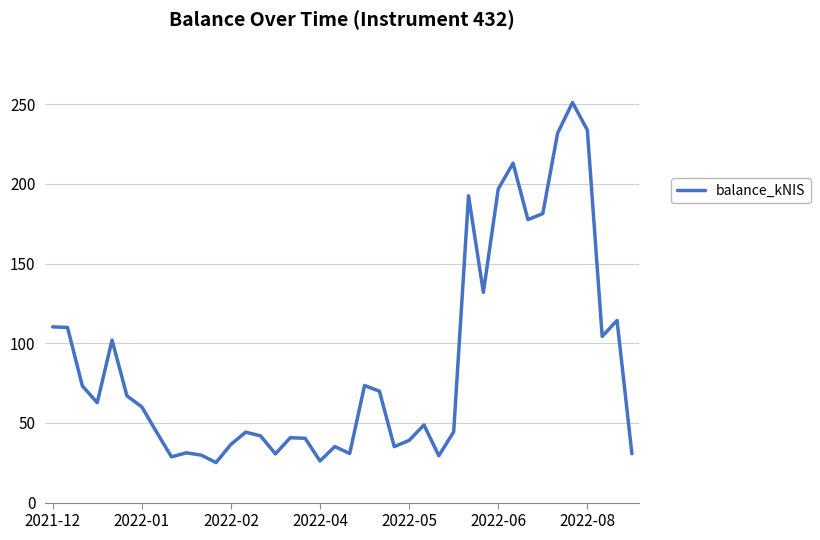

What is the difference between the maximum and minimum values?

226.0